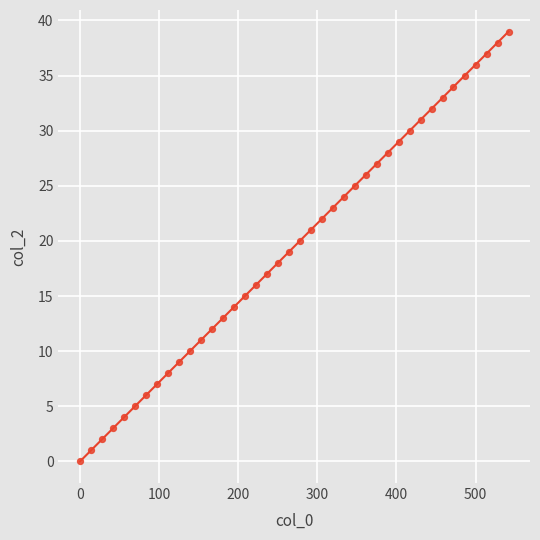

What is the range of Y values (max minus min)?

39